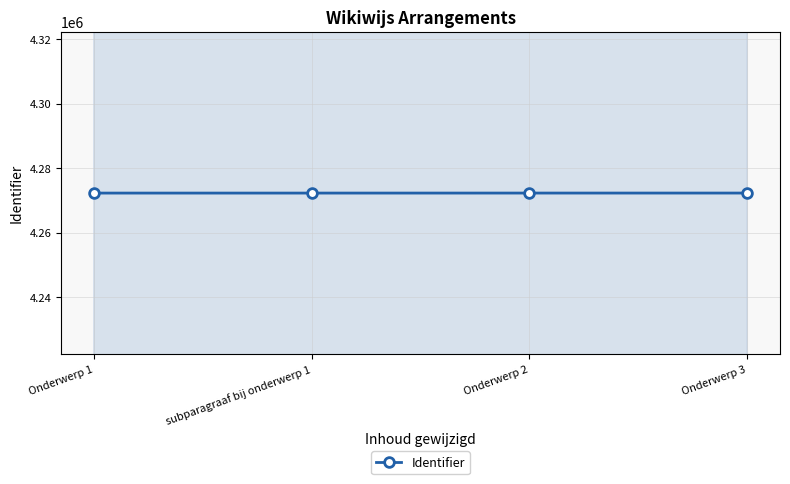

What is the maximum value shown in the chart?

4272276